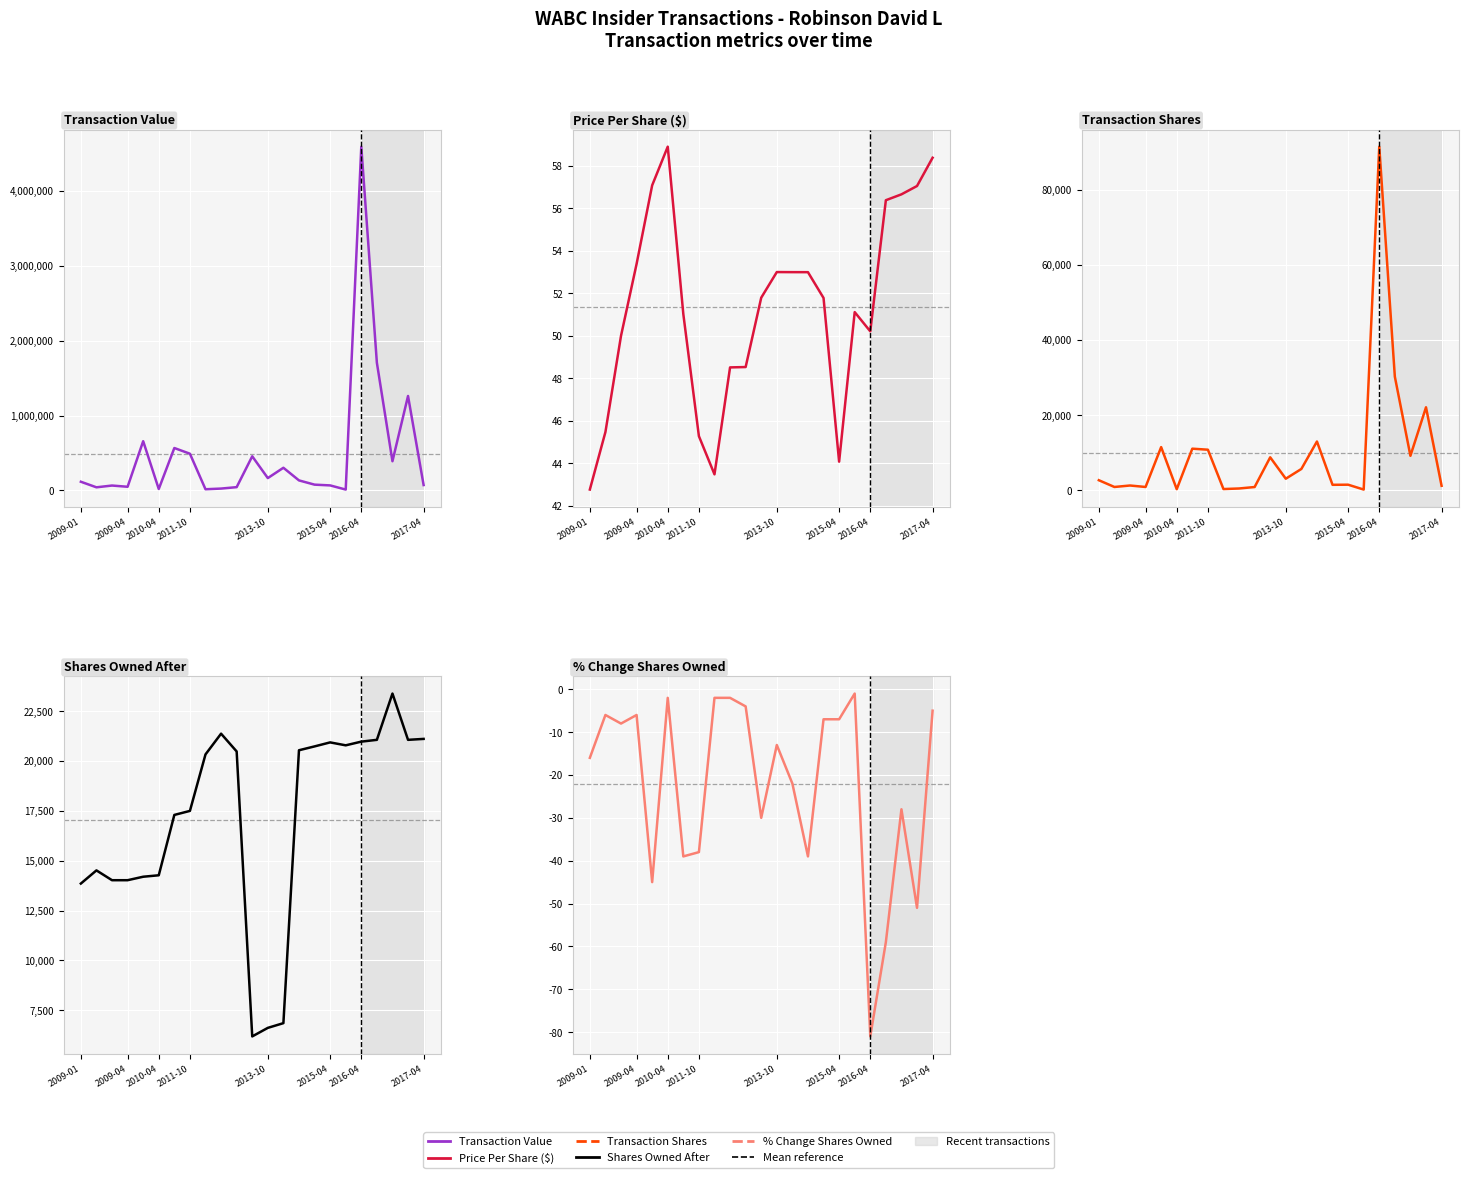

What is the sum of all Transaction Shares values?

229269.0